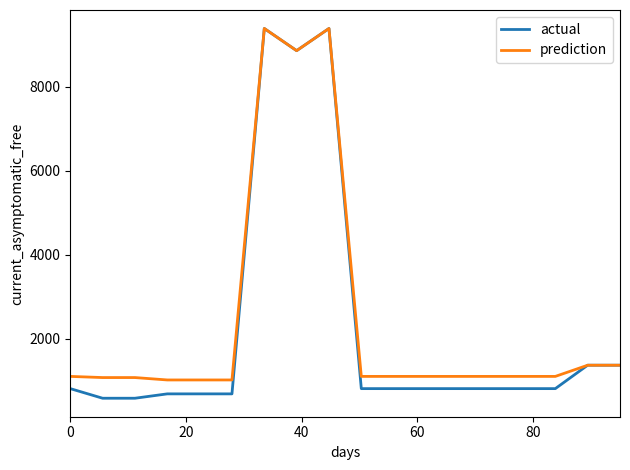

Which series has the widest spread of values?

actual